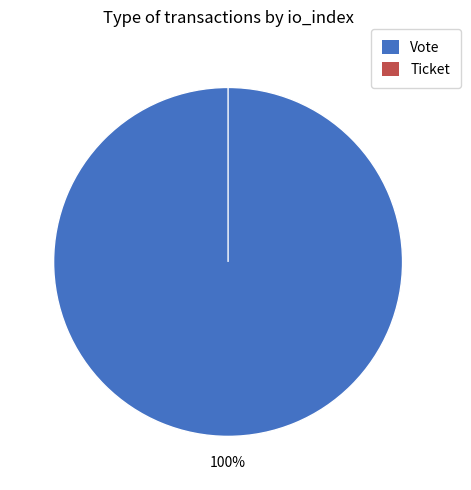

How many segments does this pie chart have?

2